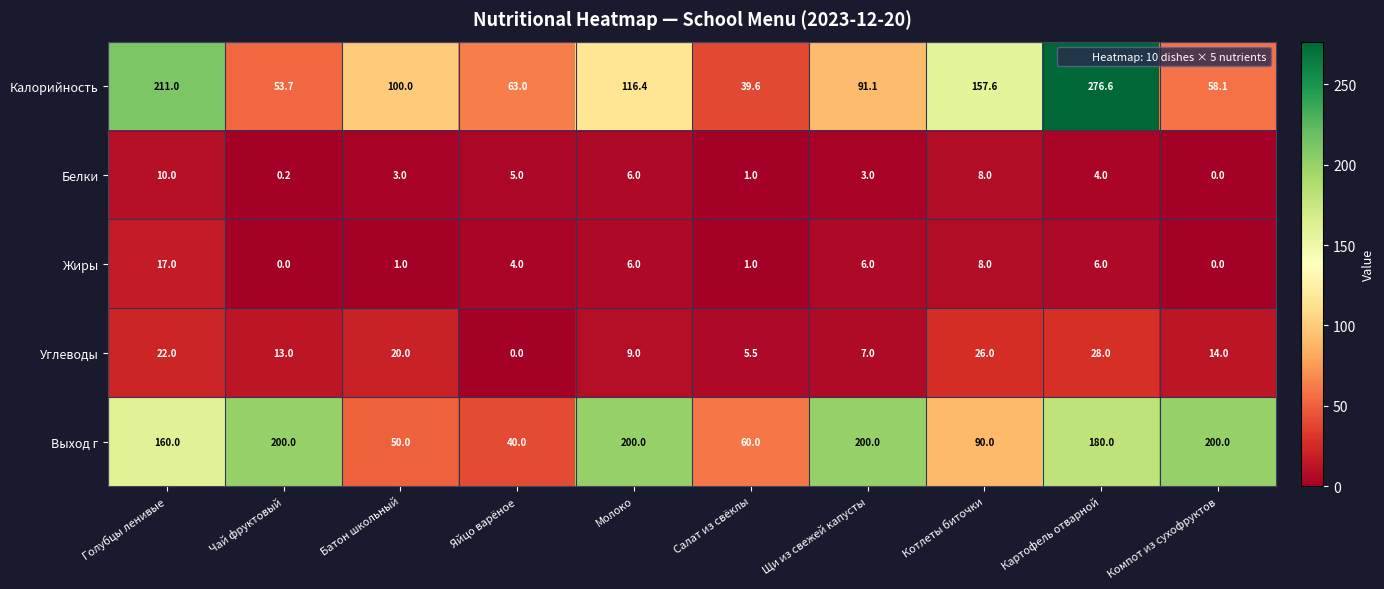

Is it true that Калорийность equals 140.1 at Картофель отварной?

False